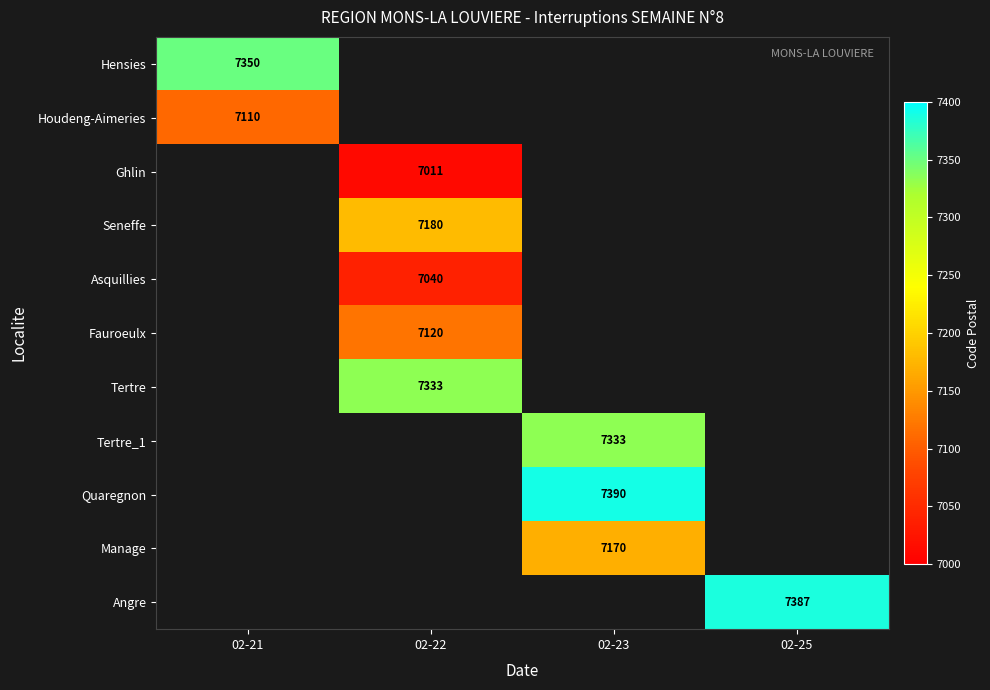

The value of Manage at 02-23 is 7170. True or false?

True